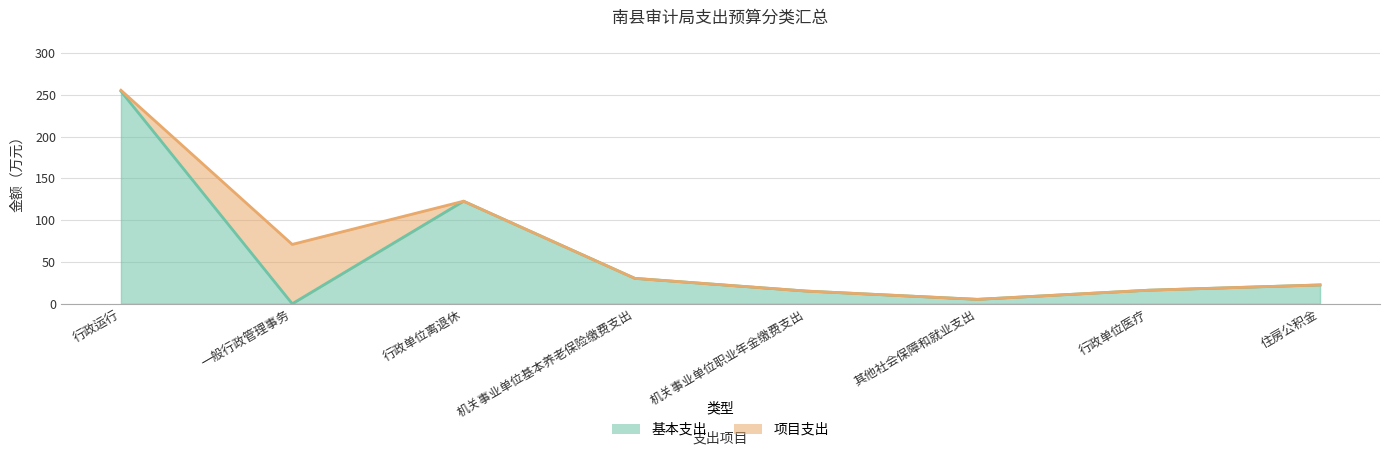

Is it true that the value at 其他社会保障和就业支出 is 7.1?

False